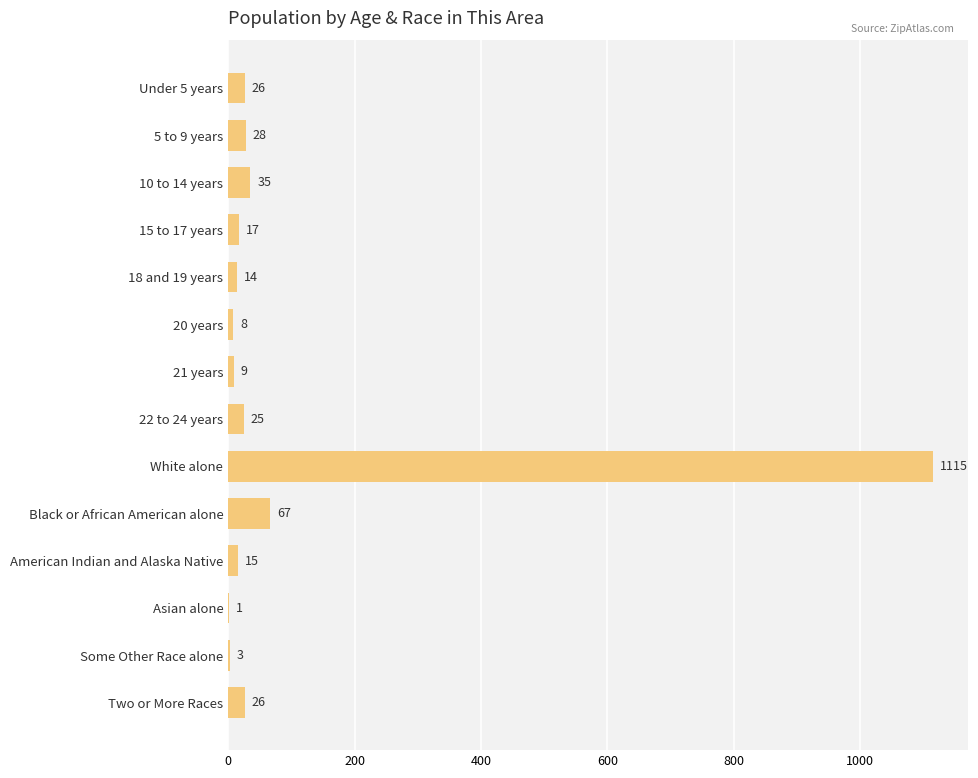

True or false: the data shows 9 at 21 years.

True